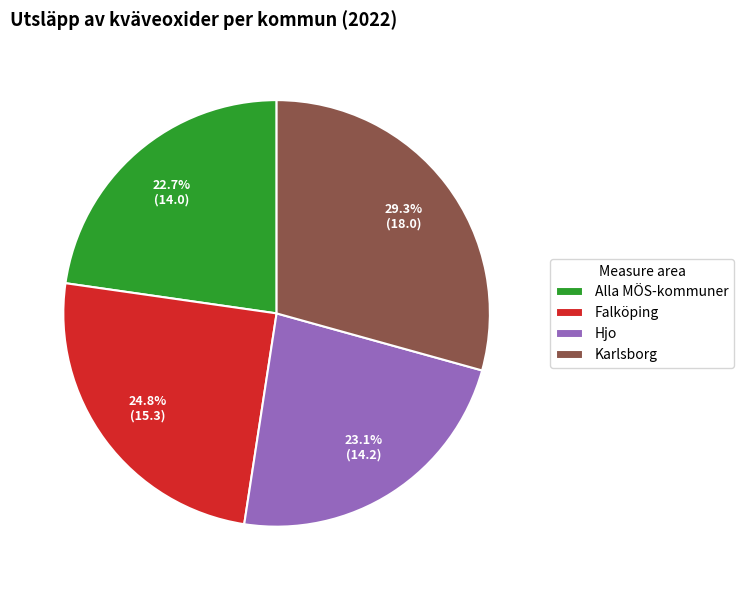

Is there any slice that represents more than half of the pie?

No